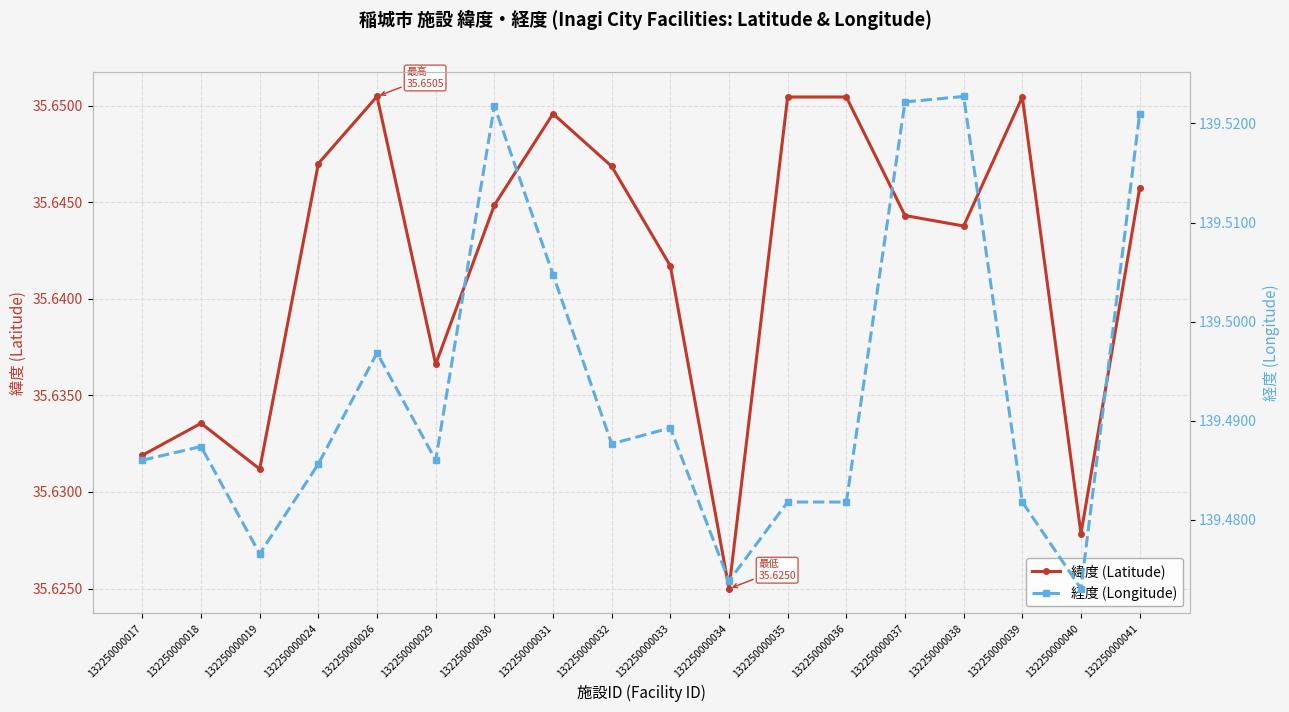

At which category is the sum across all series the highest?

132250000041